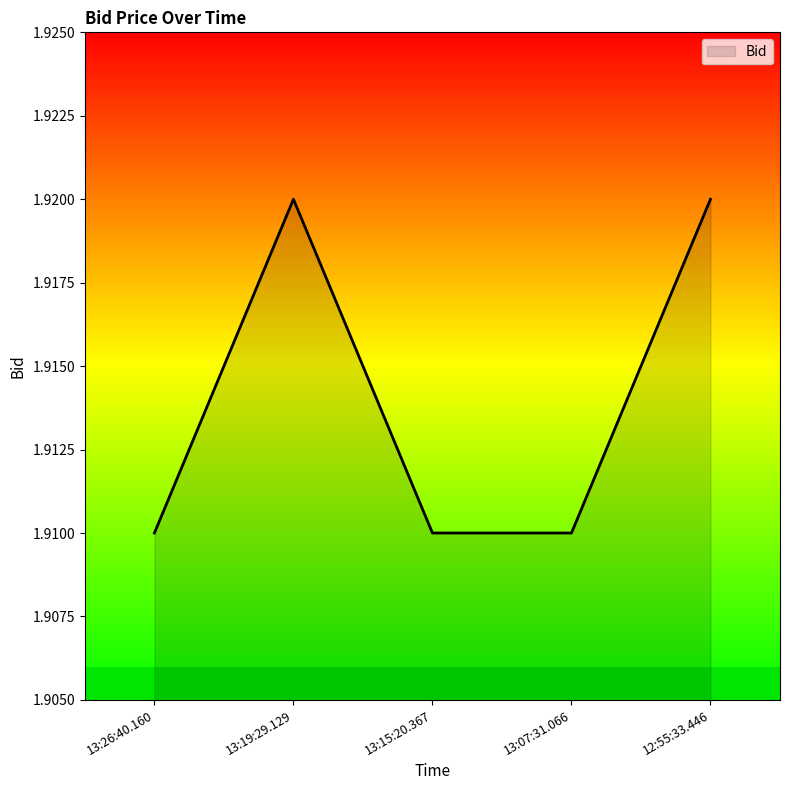

Which has a higher value, 13:26:40.160 or 13:07:31.066?

13:26:40.160